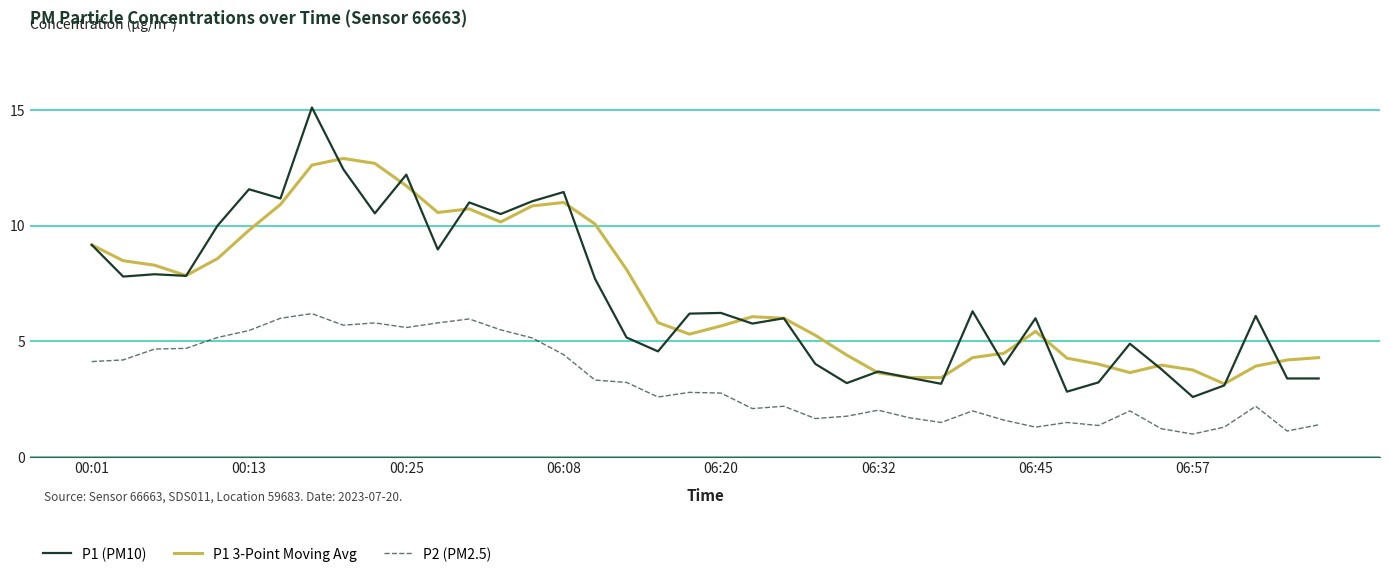

What is the average value of the P1 (PM10) series?

6.9